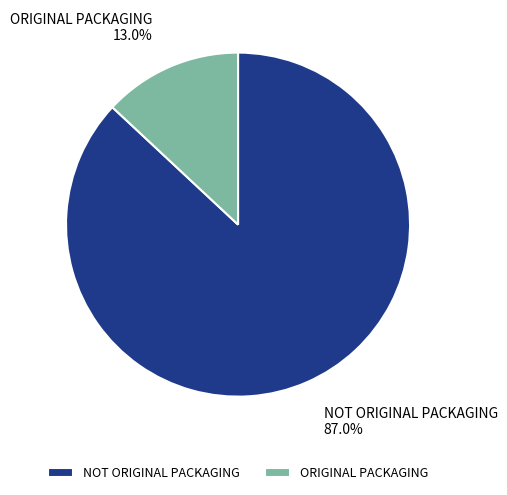

Which has a higher value, NOT ORIGINAL PACKAGING or ORIGINAL PACKAGING?

NOT ORIGINAL PACKAGING